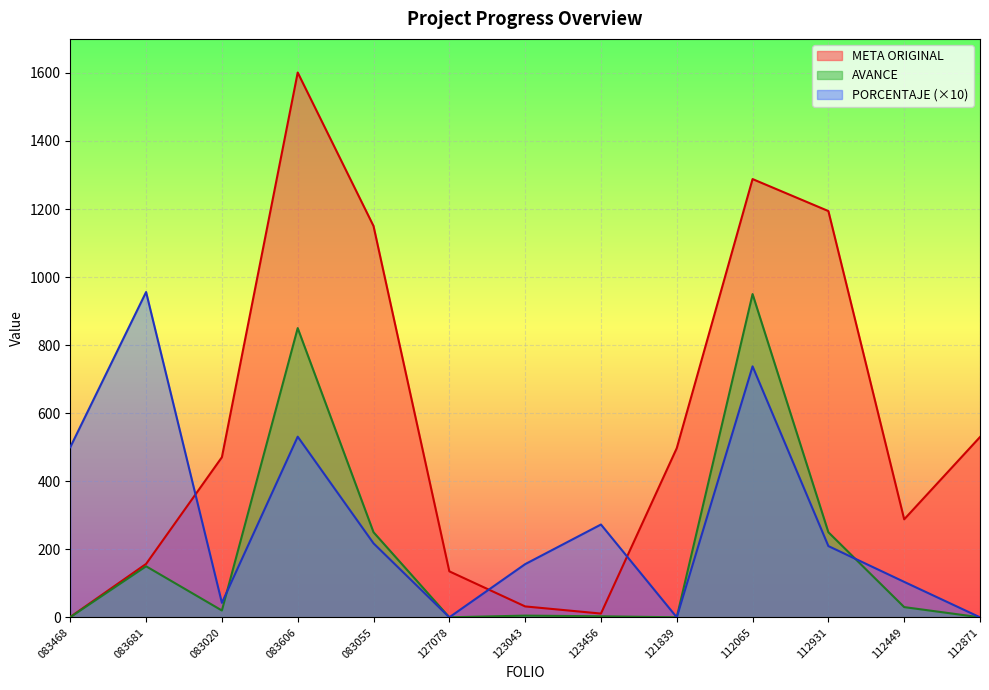

True or false: PORCENTAJE (×10) has a value of 530.9 at 083606.

True